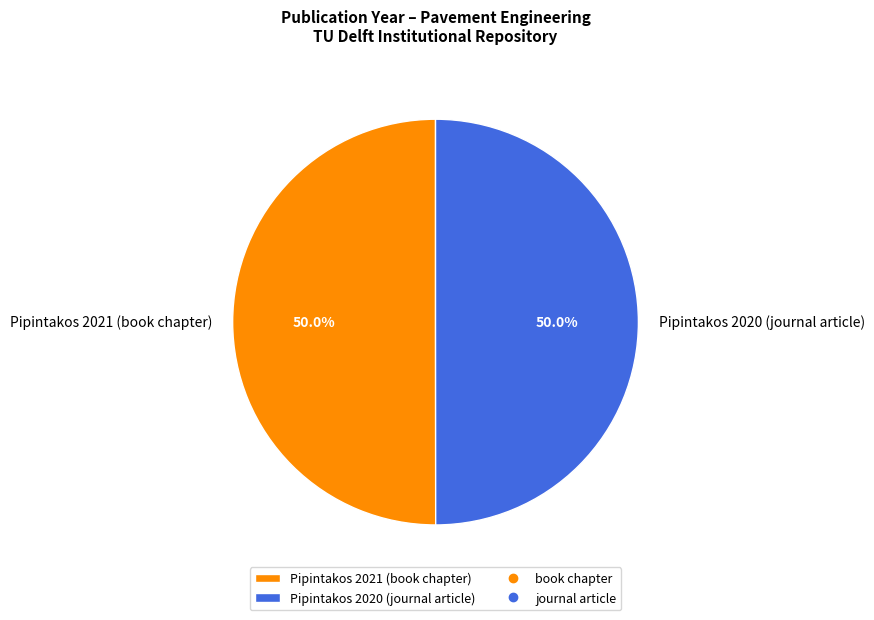

Approximately how many times larger is the value at Pipintakos 2021 (book chapter) compared to Pipintakos 2020 (journal article)?

1.0